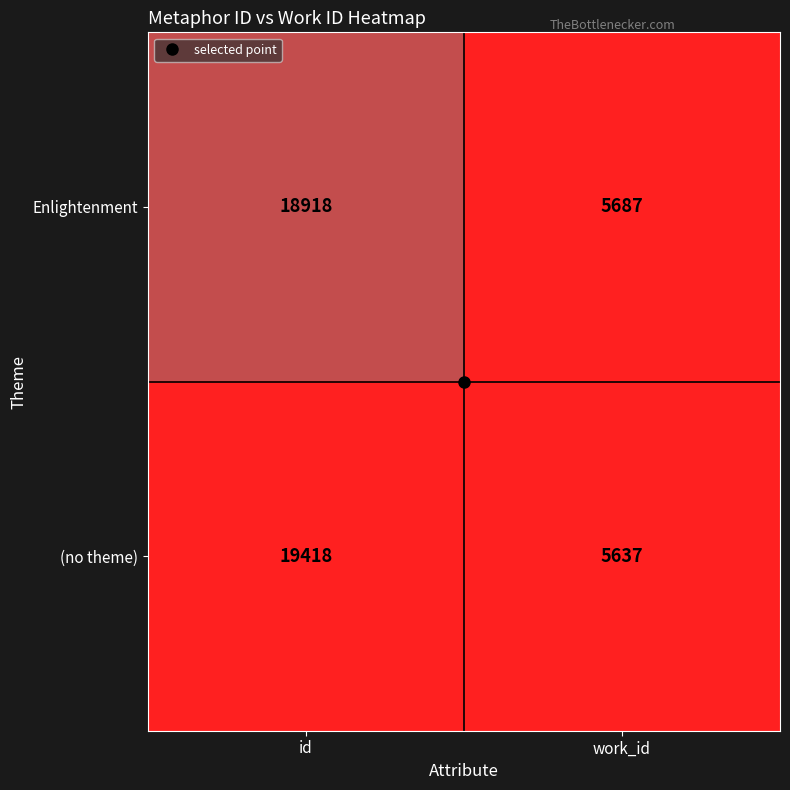

Rank the series by their maximum value, from highest to lowest.

(no theme), Enlightenment